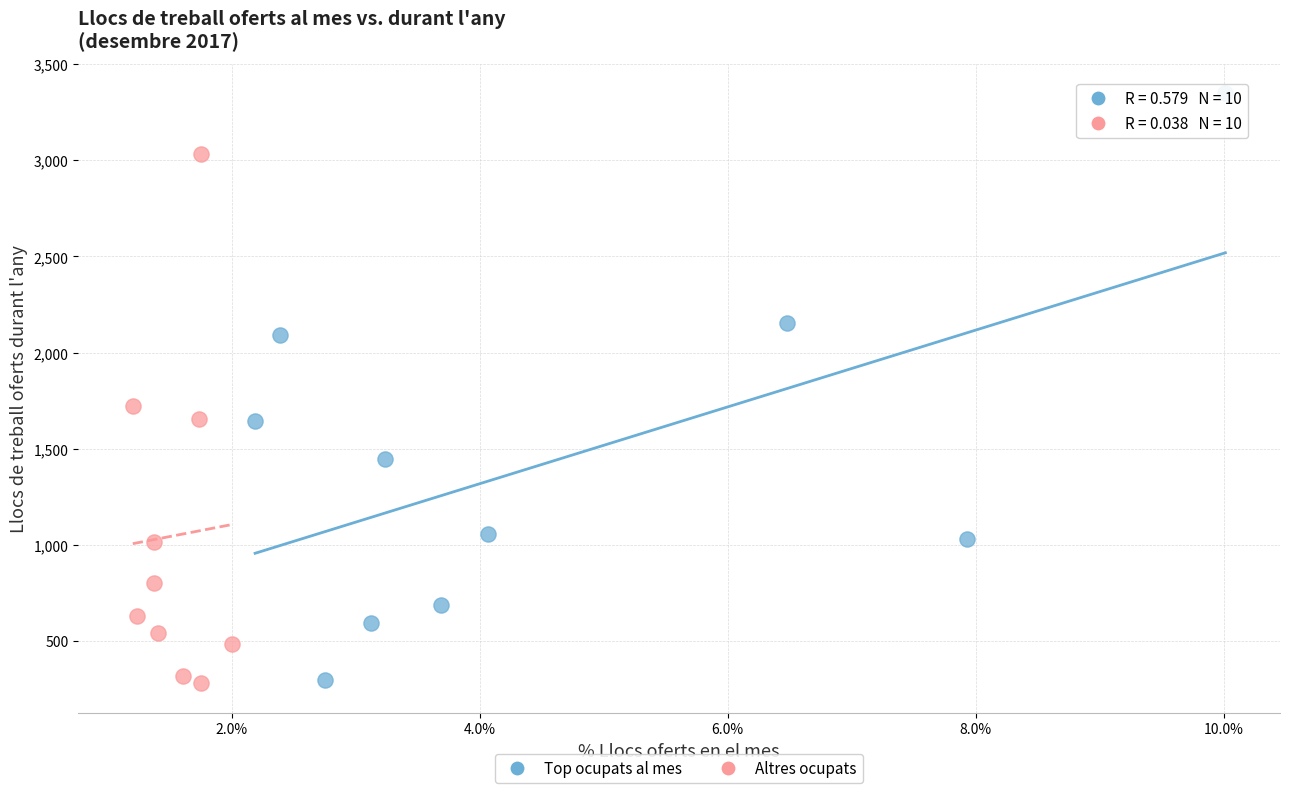

Which series contains the highest Y value?

Top ocupats al mes